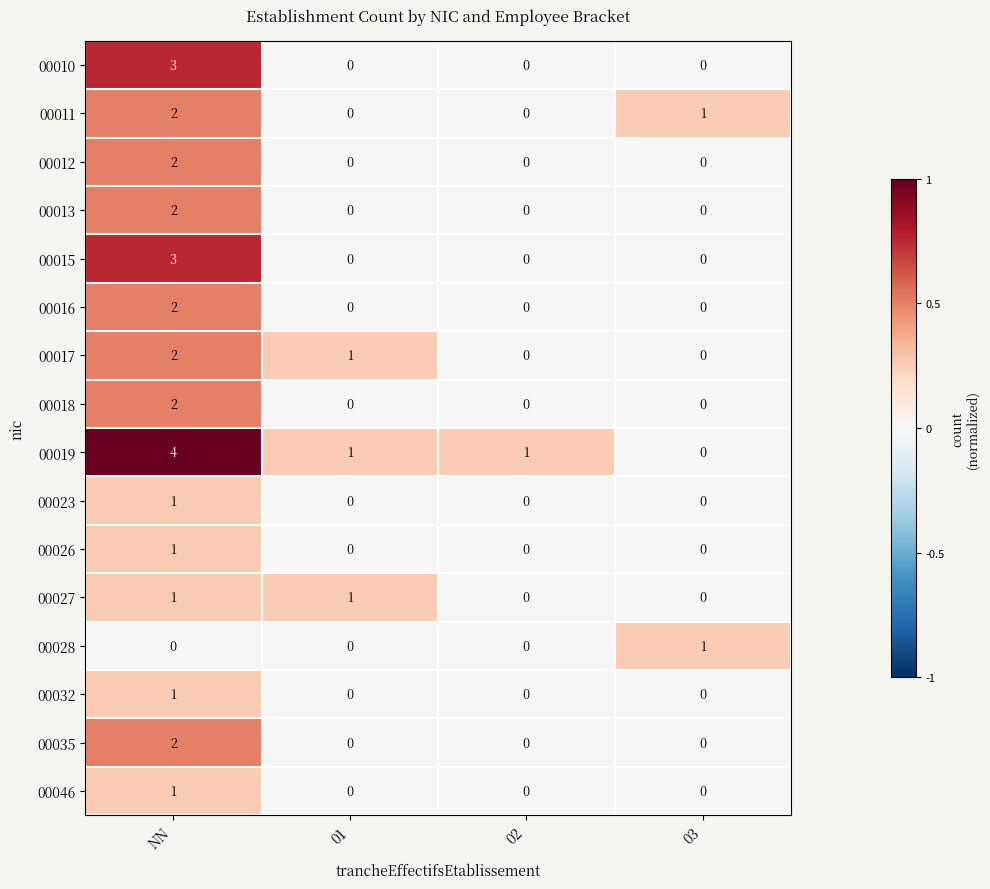

What is the difference between the 00010 values at NN and 01?

3